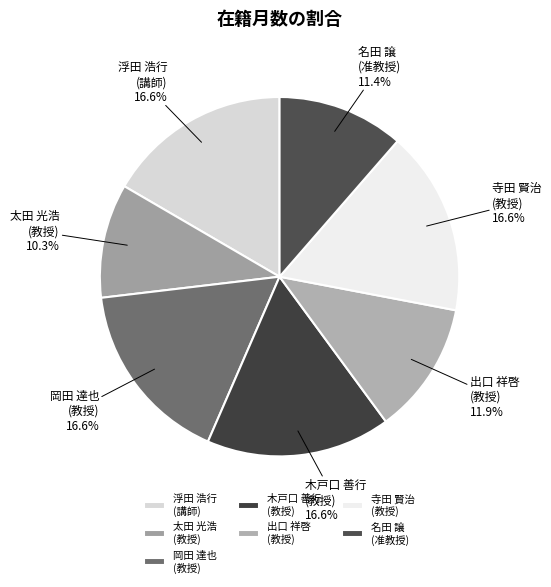

Is 浮田 浩行 (講師) the majority of the pie?

No